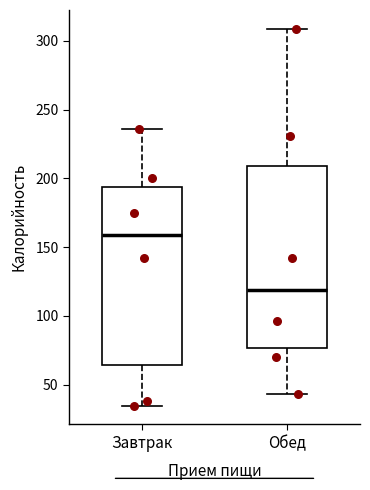

Which box has the highest median line?

Завтрак